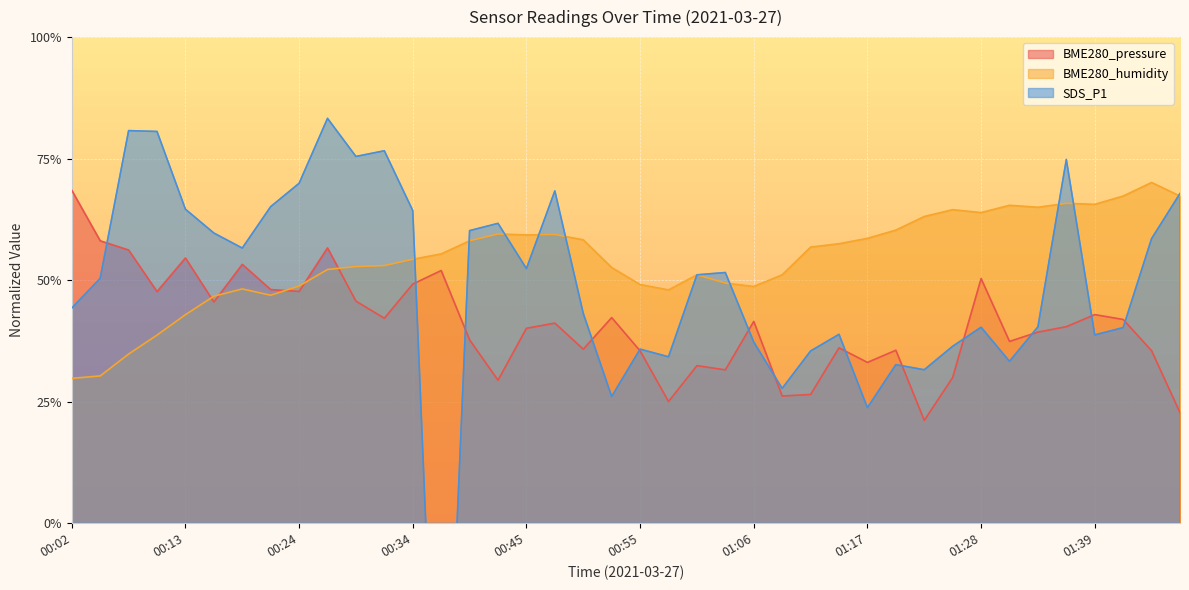

What is the label of the 3rd point from the left?

00:08